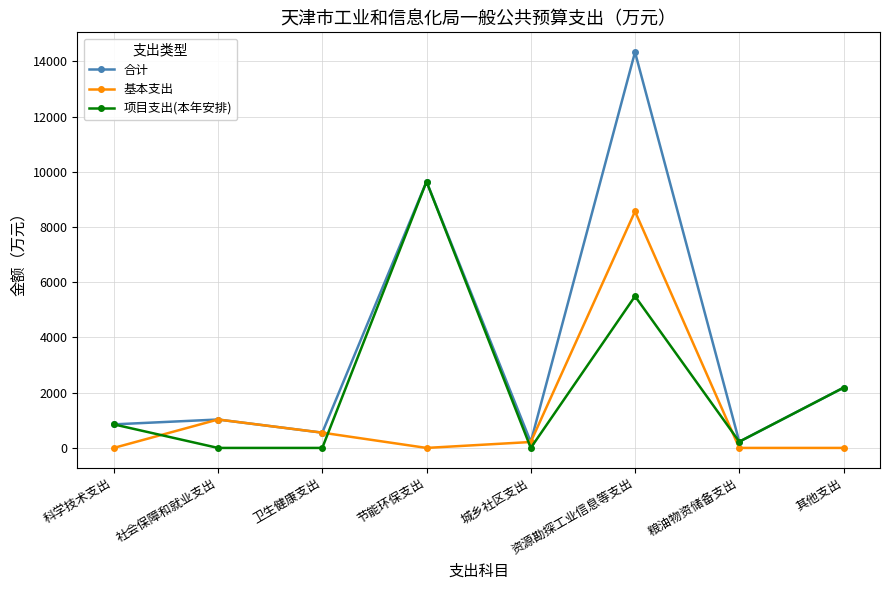

How many data points does each series have?

8